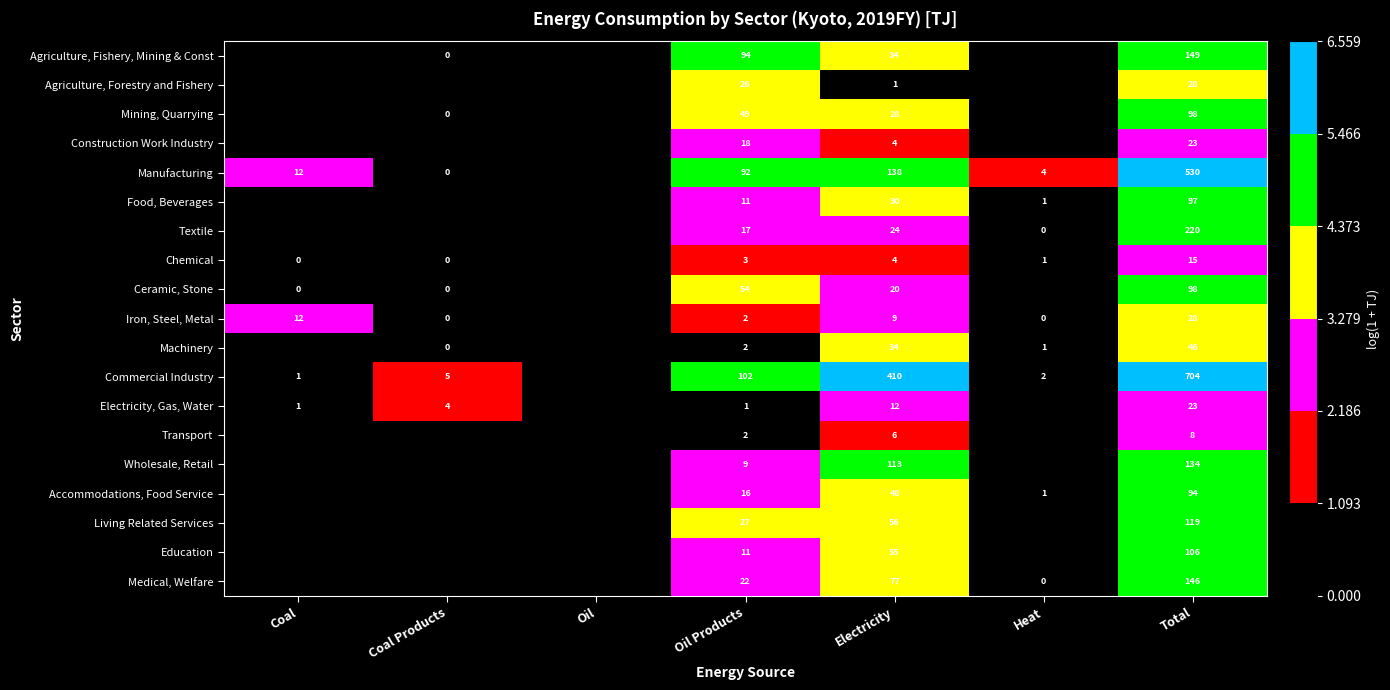

What is the difference between the highest and lowest values at Electricity?

409